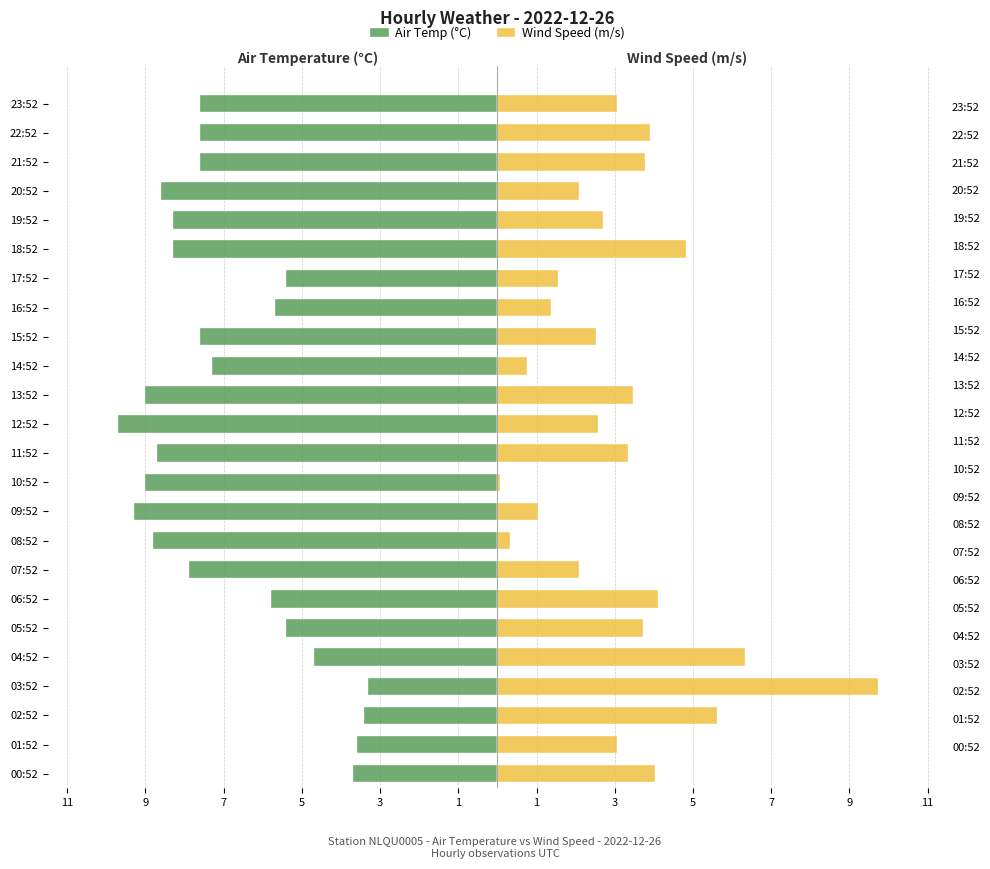

The value of Air Temp (°C) at 04:52 is -4.7. True or false?

True